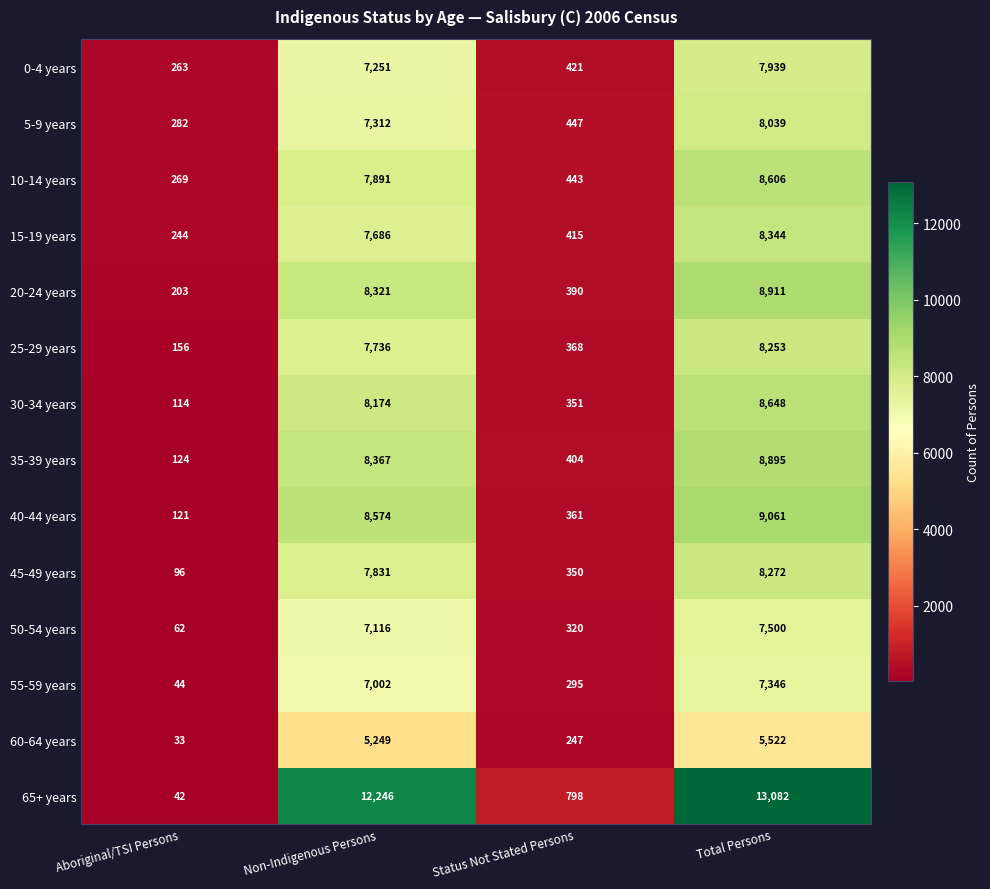

At how many categories does at least one series exceed 9763?

2